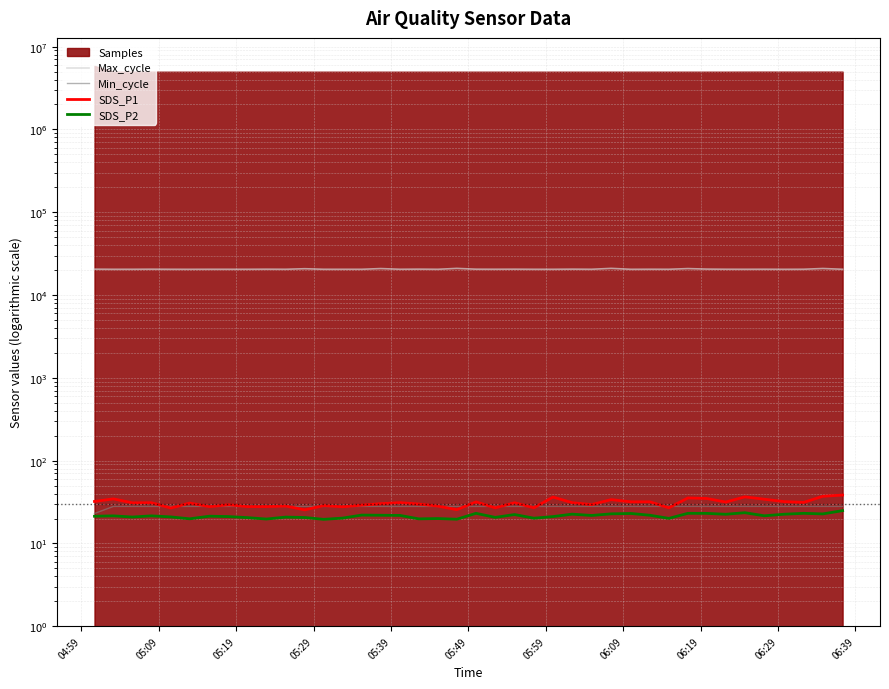

What is the maximum value for SDS_P1?

38.4